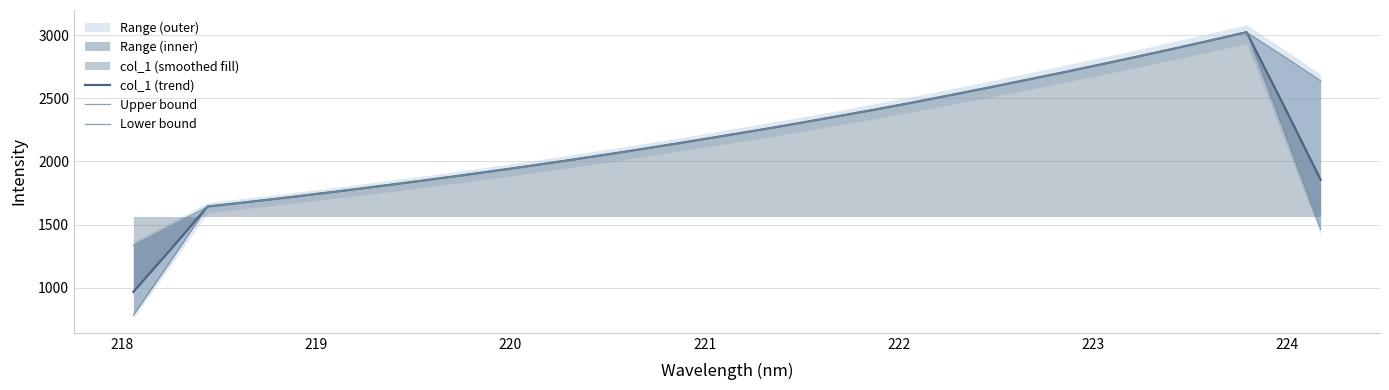

What is the maximum value for col_1 (trend)?

3023.3